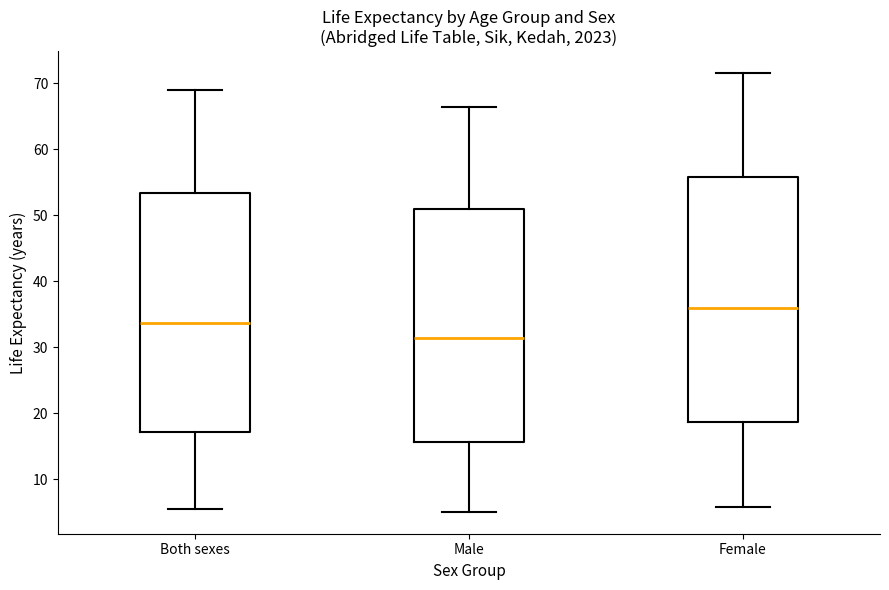

Reading left to right, transcribe this box plot: for each box, give where its median line is, the range the box spans, and where its two whiskers end, as read against the y-axis. The values are not printed on the chart, so give them approximately, as read against the axis.

Both sexes: median 34, box 17 to 53, whiskers 6 to 69
Male: median 31, box 16 to 51, whiskers 5 to 66
Female: median 36, box 19 to 56, whiskers 6 to 72